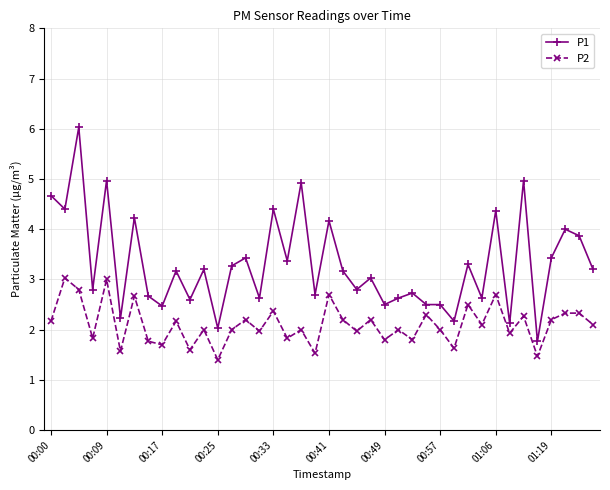

How many series are shown in this chart?

2